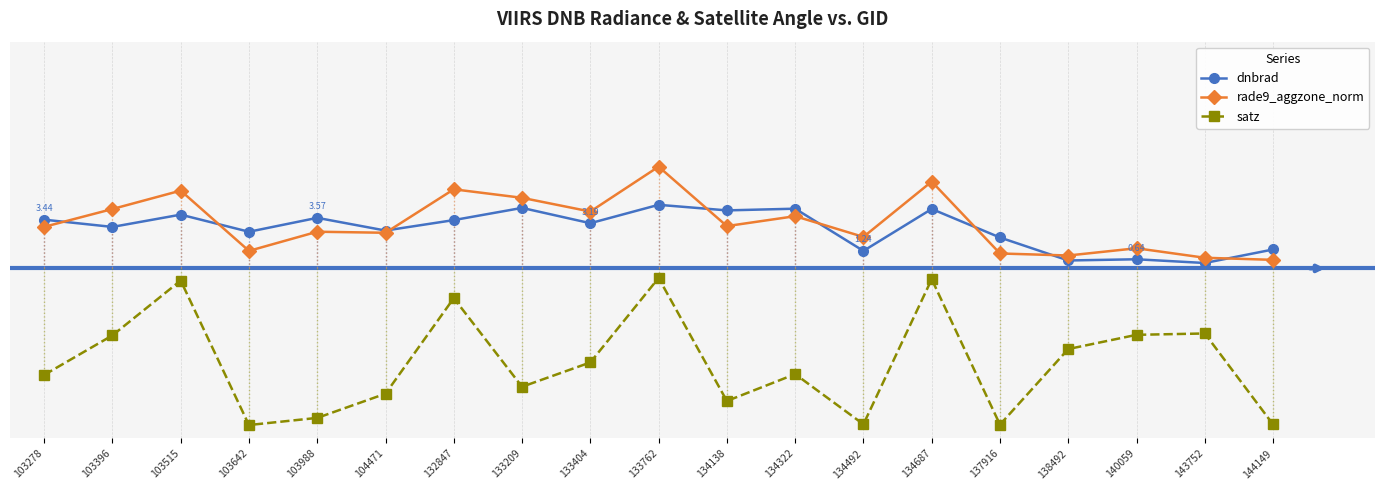

What are all the series names shown in the legend?

dnbrad, rade9_aggzone_norm, satz